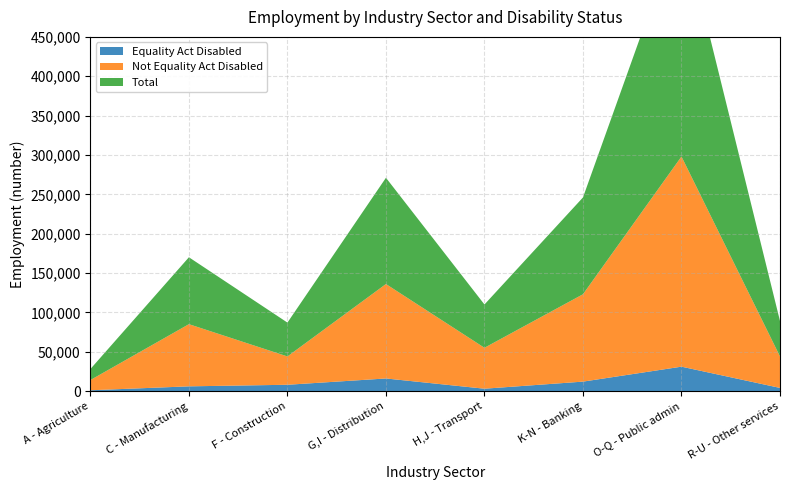

Reading right to left, transcribe all the data shown in this chart.

Equality Act Disabled: 4000	31000	12000	3000	16000	8000	6000	1000
Not Equality Act Disabled: 40000	267000	111000	52000	120000	36000	79000	13000
Total: 45000	298000	123000	55000	135000	43000	85000	14000